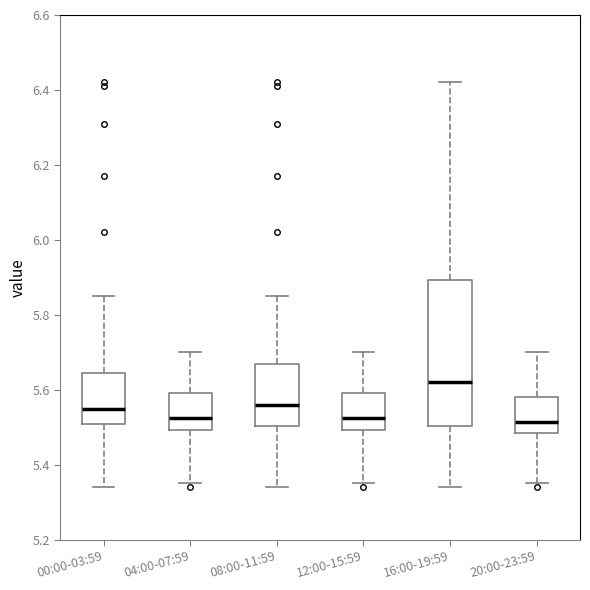

Reading left to right, read every box against the y-axis: the position of its median line, the range the box covers, and the ends of its whiskers. The values are not printed on the chart, so give them approximately, as read against the axis.

00:00-03:59: median 5.56, box 5.50 to 5.64, whiskers 5.34 to 5.86
04:00-07:59: median 5.52, box 5.50 to 5.60, whiskers 5.36 to 5.70
08:00-11:59: median 5.56, box 5.50 to 5.66, whiskers 5.34 to 5.86
12:00-15:59: median 5.52, box 5.50 to 5.60, whiskers 5.36 to 5.70
16:00-19:59: median 5.62, box 5.50 to 5.90, whiskers 5.34 to 6.42
20:00-23:59: median 5.52, box 5.48 to 5.58, whiskers 5.36 to 5.70